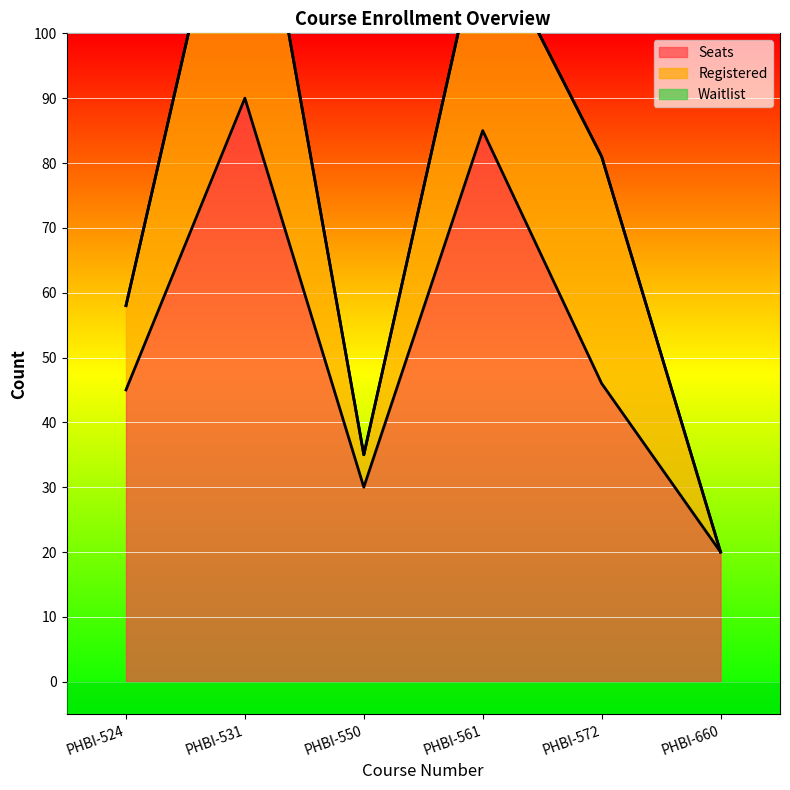

How many lines are shown in the chart?

3